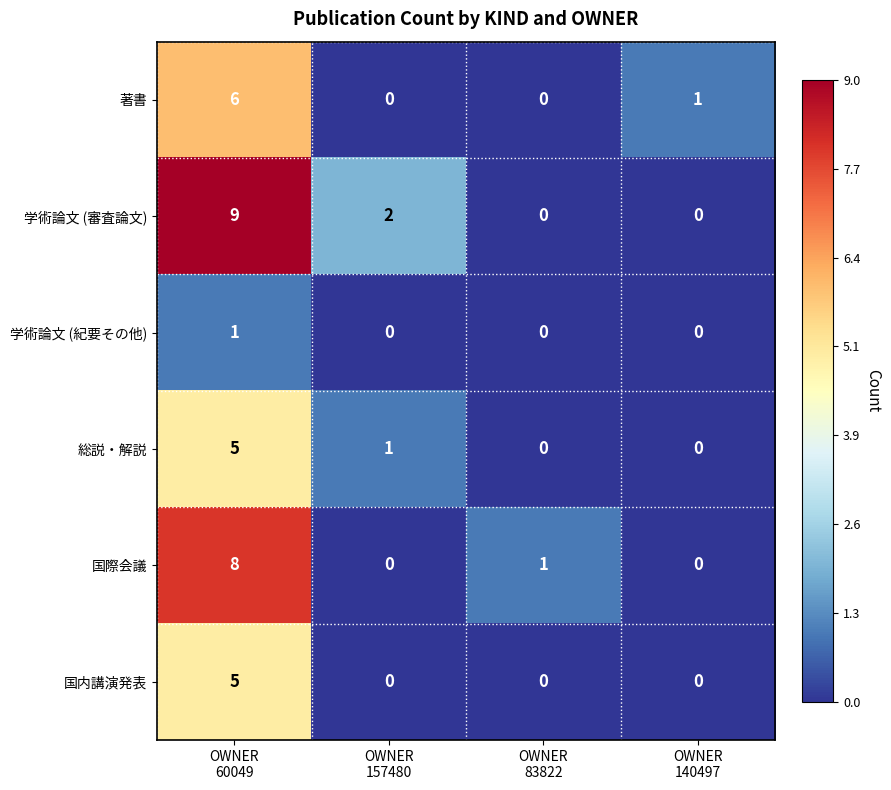

What is the maximum value shown in the chart?

9